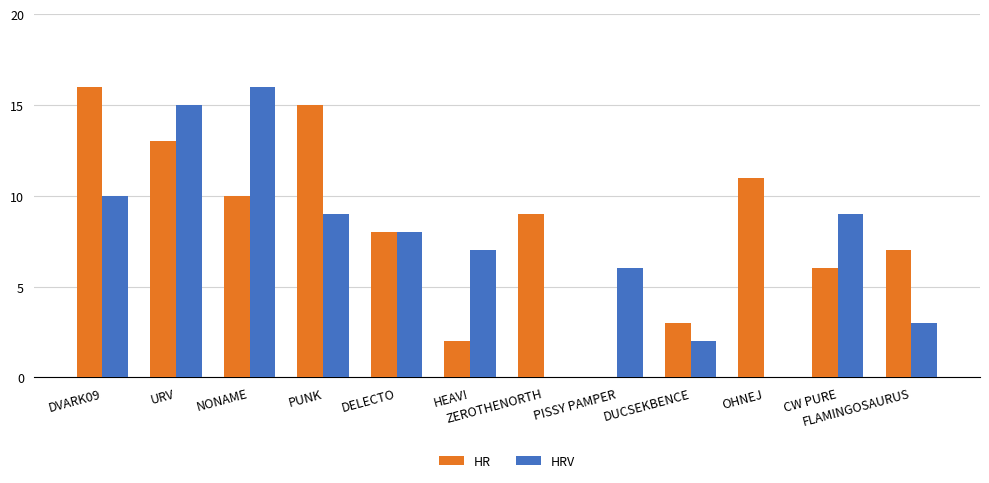

Which category has the highest value in the HRV series?

NONAME